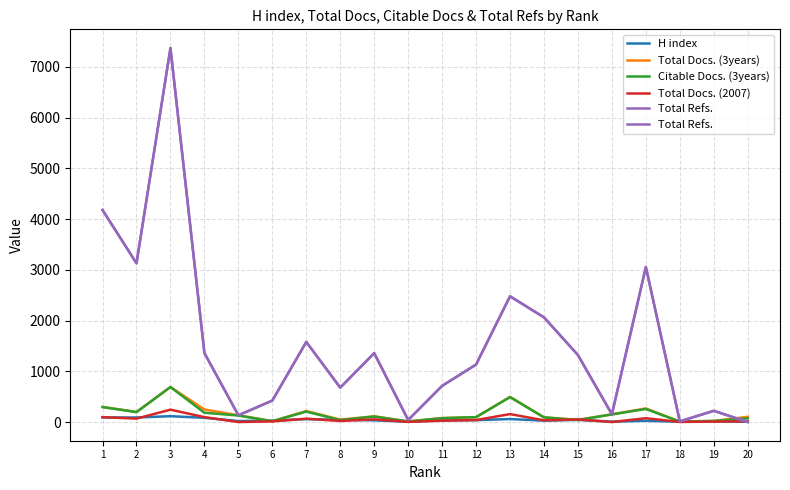

What is the difference between the highest and lowest values at 4?

1277